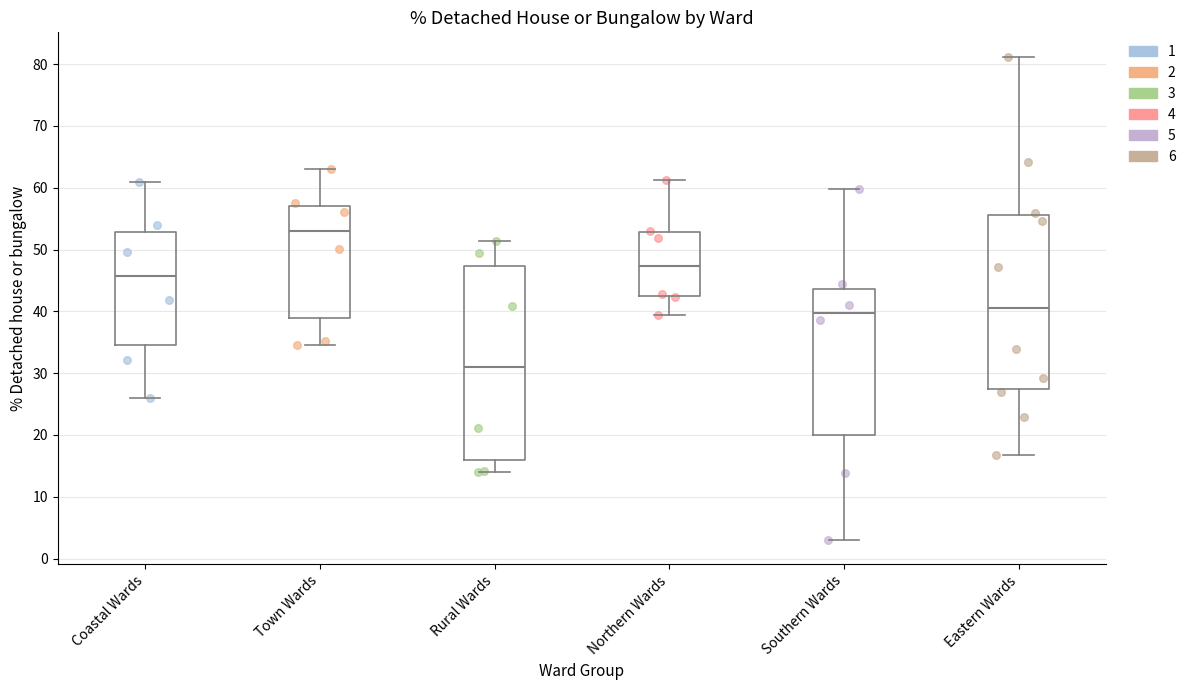

Where does the lower whisker of the box for Rural Wards end on the y-axis? The values are not printed on the chart, so give them approximately, as read against the axis.

14